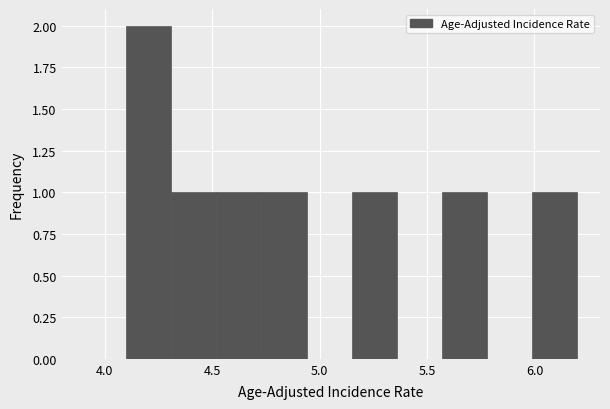

What is the height of the bar covering 4.52 to 4.73 on the x-axis? Neither the bar edges nor the heights are printed on the chart, so give them approximately, as read against the axes.

1